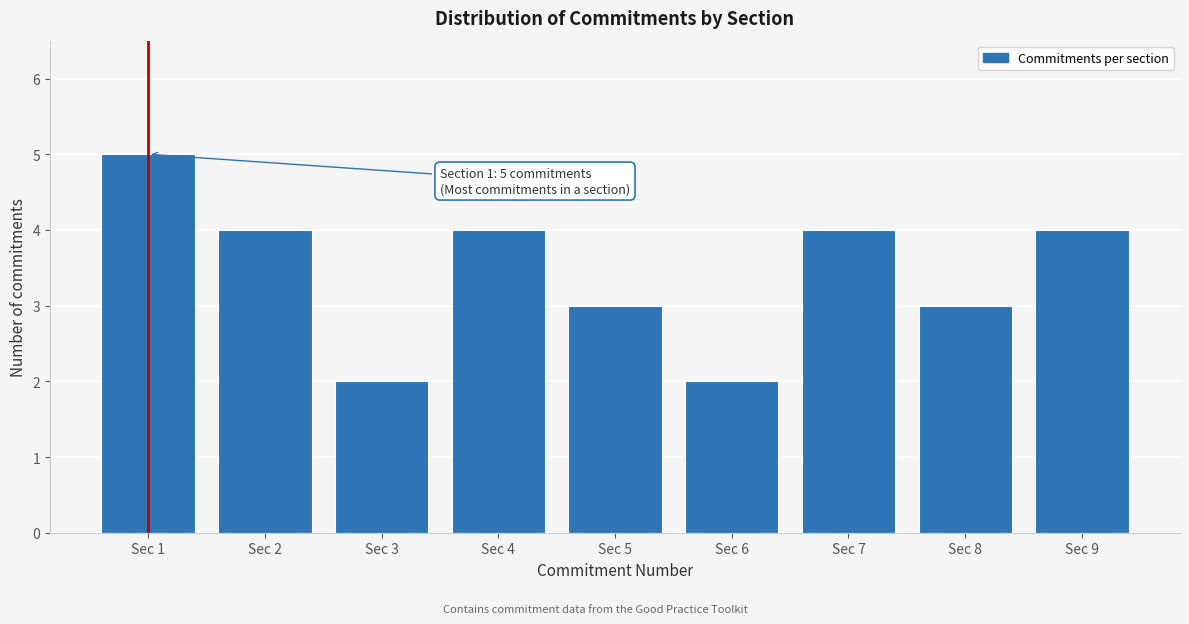

Reading left to right, extract all data points from this chart.

Sec 1=5	Sec 2=4	Sec 3=2	Sec 4=4	Sec 5=3	Sec 6=2	Sec 7=4	Sec 8=3	Sec 9=4